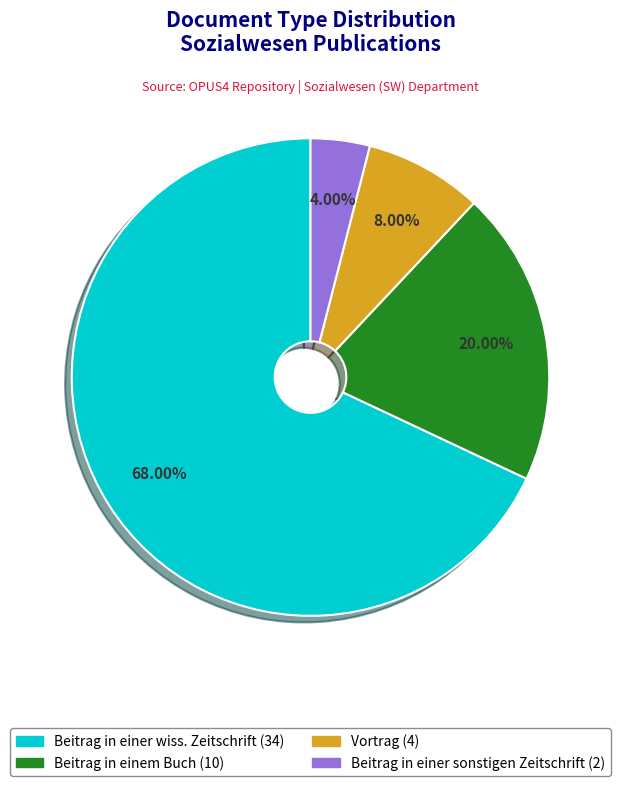

What is the total percentage of Vortrag and Beitrag in einer wiss. Zeitschrift?

76.0%